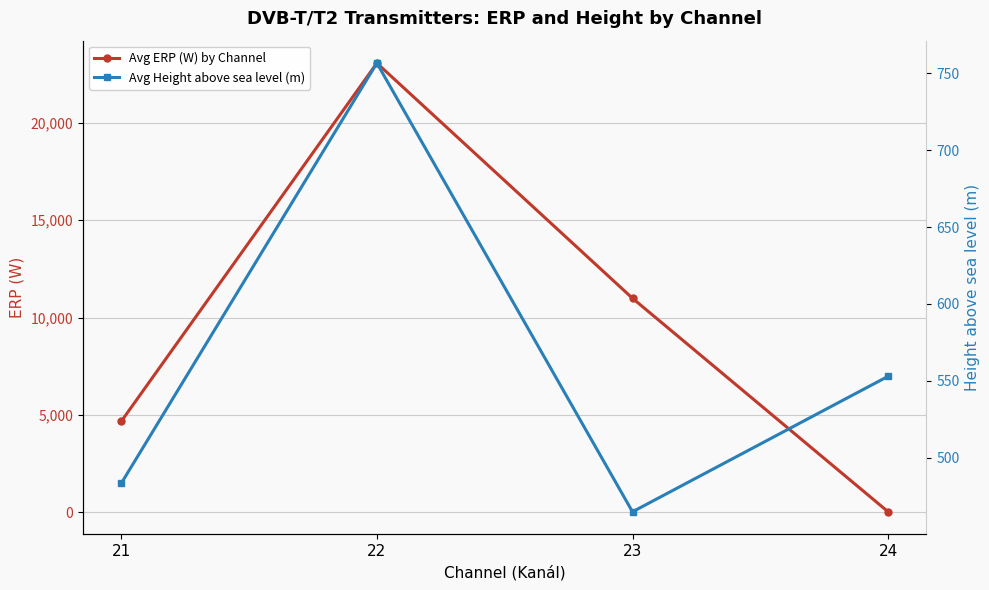

How many times do Avg ERP (W) by Channel and Avg Height above sea level (m) cross each other?

1